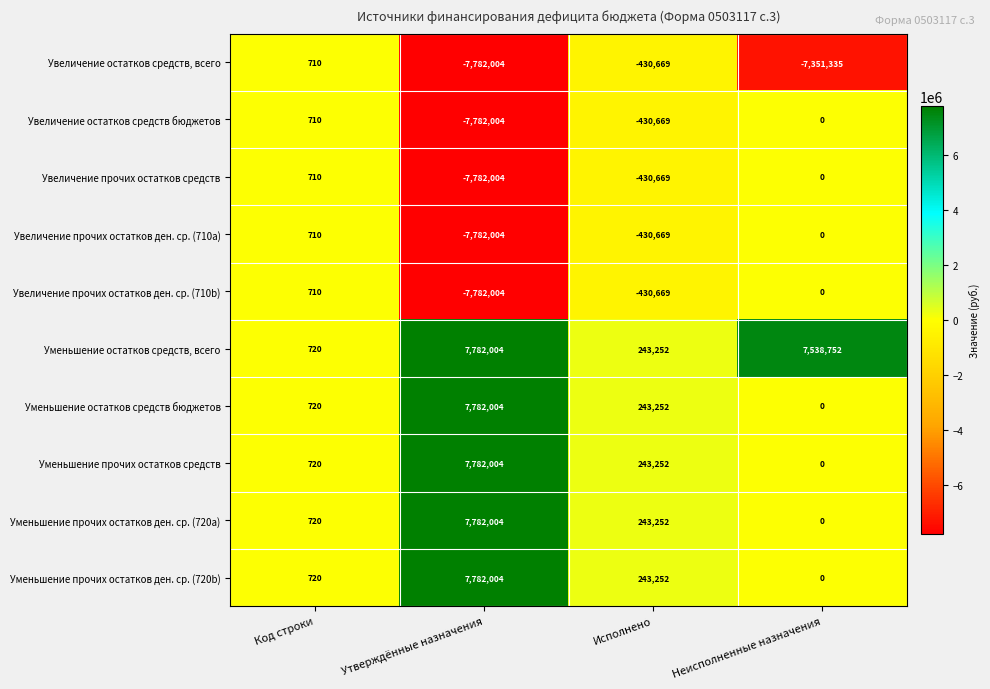

What is the sum of the Уменьшение остатков средств бюджетов values at Исполнено and Утверждённые назначения?

8025256